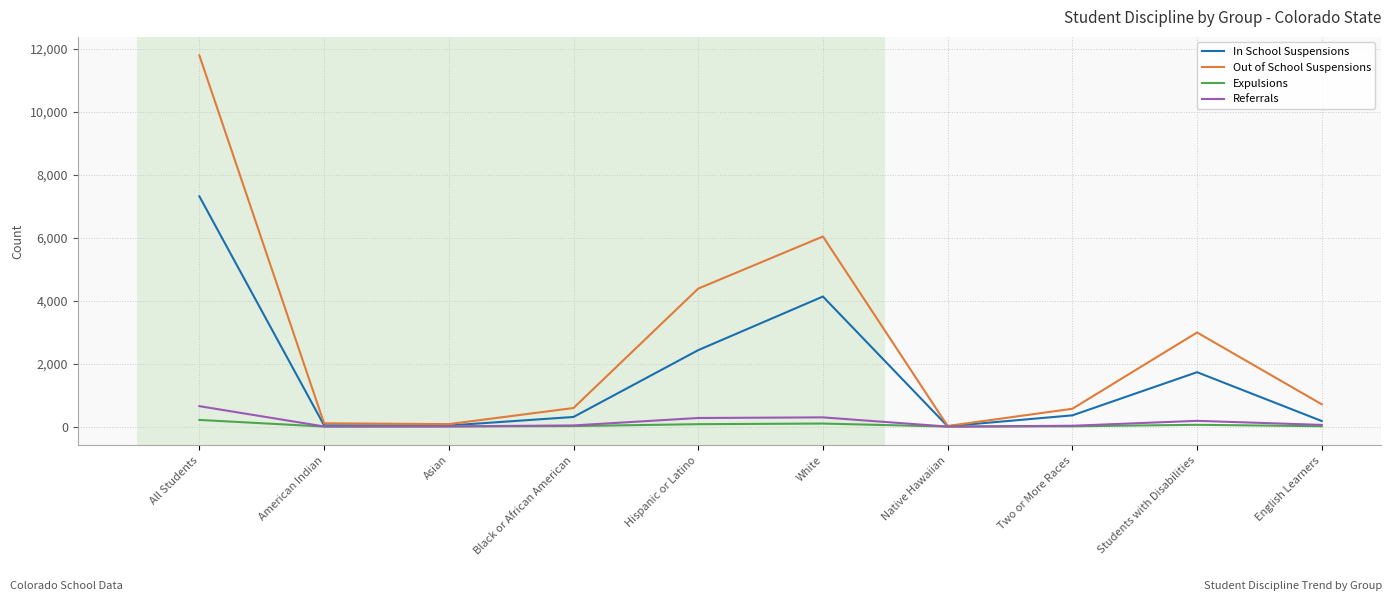

The value of Out of School Suspensions at Hispanic or Latino is 7752. True or false?

False